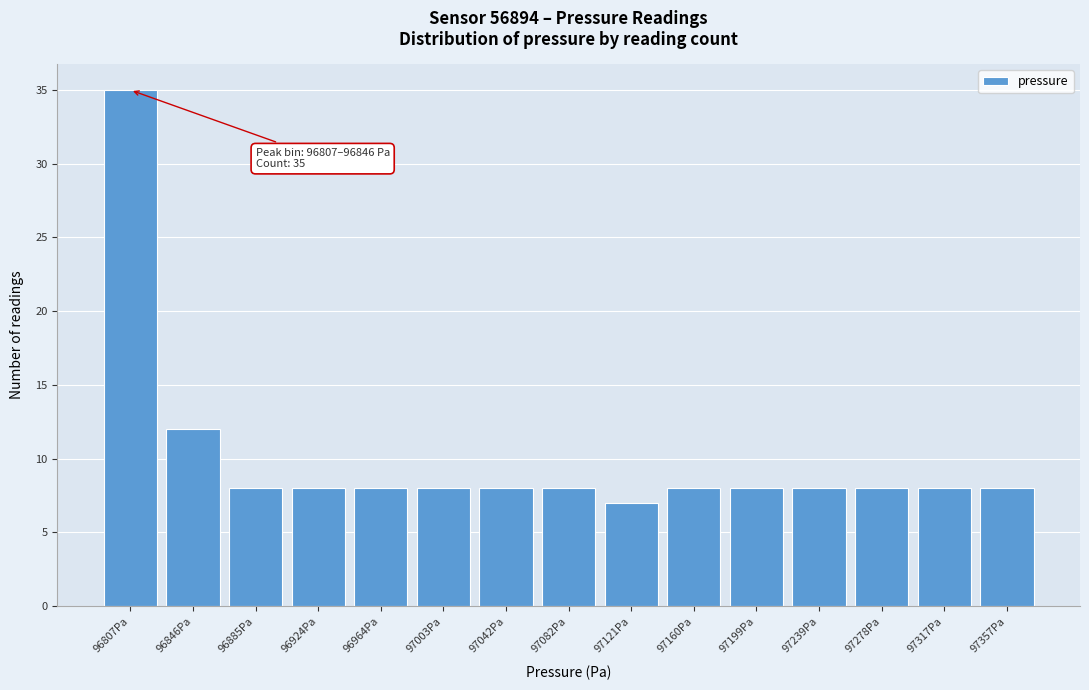

Reading left to right, extract all data points from this chart.

35	12	8	8	8	8	8	8	7	8	8	8	8	8	8